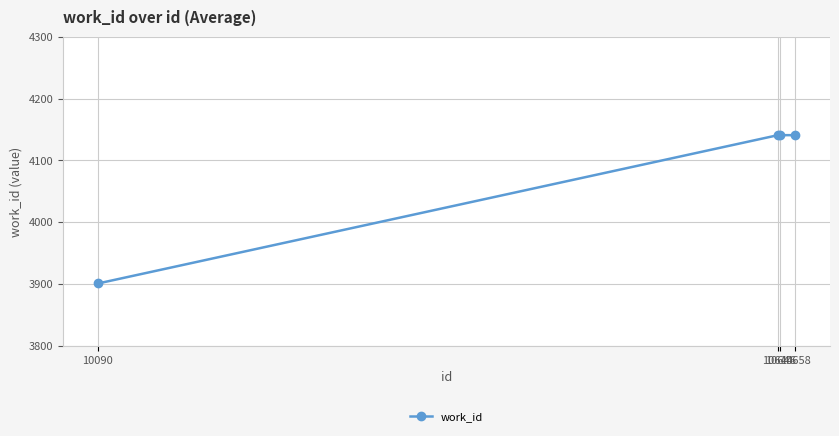

What is the smallest value displayed?

3901